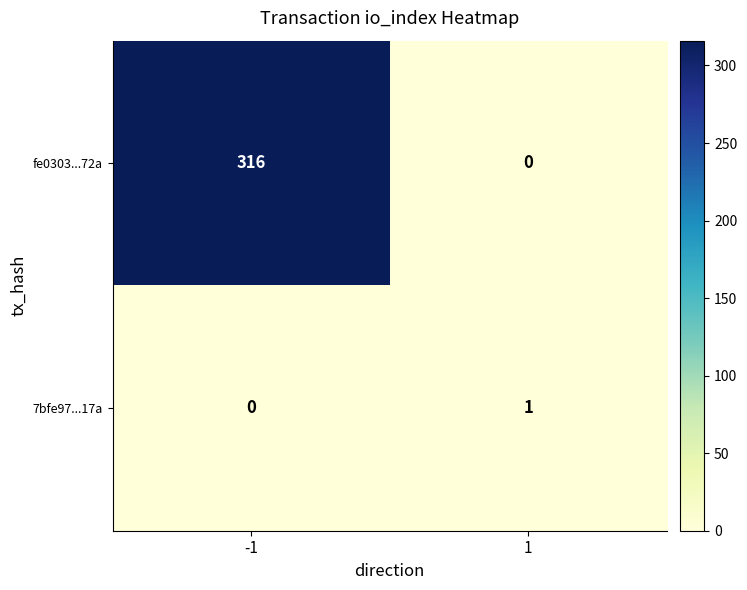

Reading left to right, extract all data points from this chart.

fe0303...72a: -1=316	1=0
7bfe97...17a: -1=0	1=1